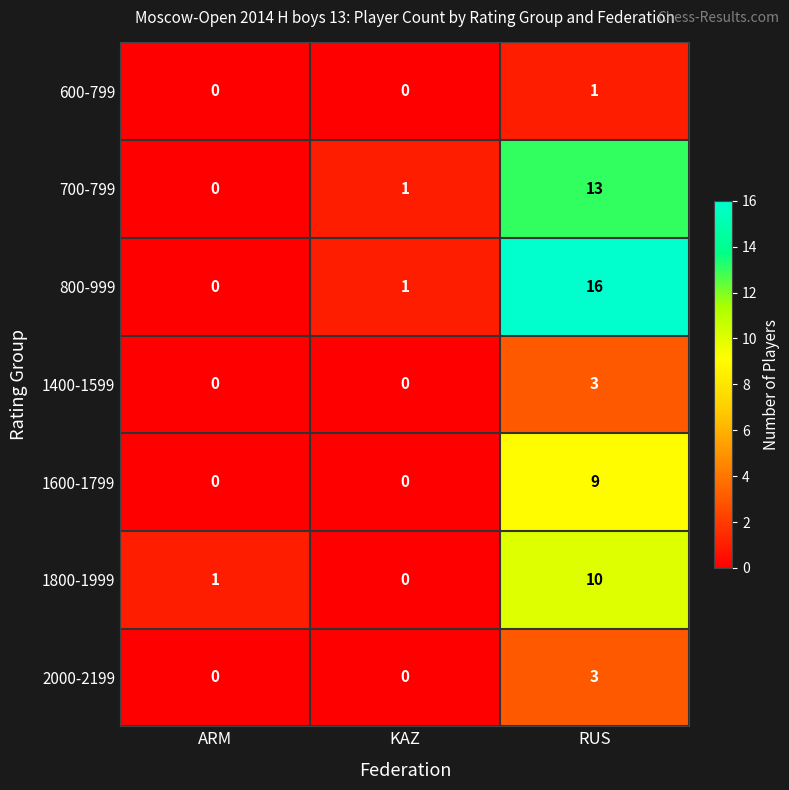

Rank the categories by 800-999 value from highest to lowest.

RUS, KAZ, ARM